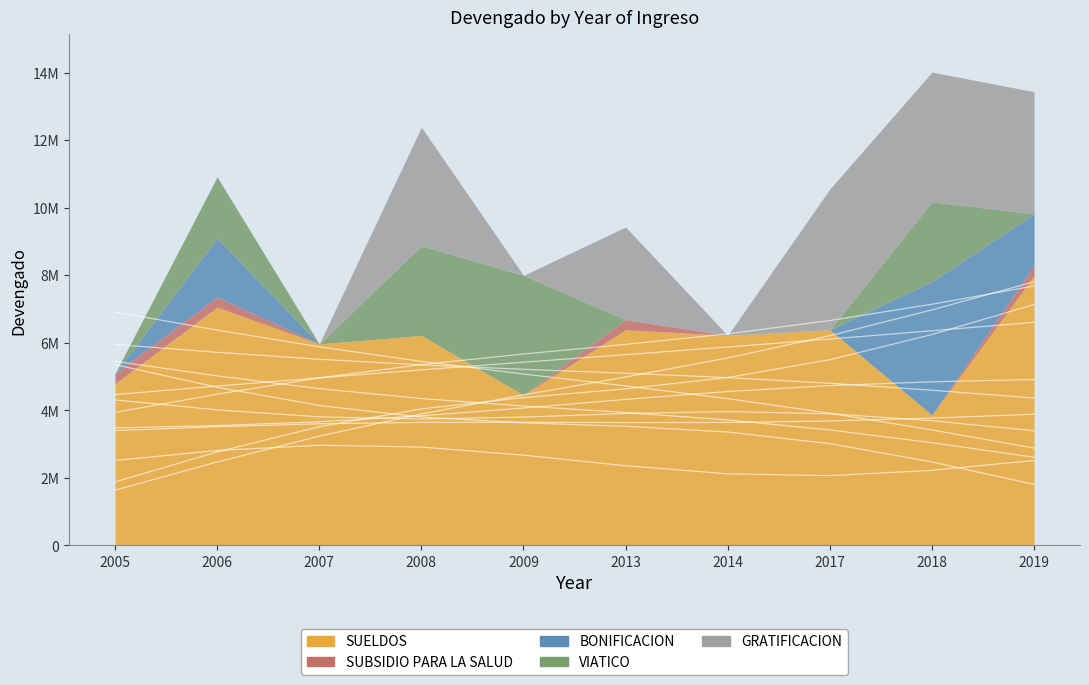

What is the difference between the second highest and second lowest values in the SUBSIDIO PARA LA SALUD series?

300000